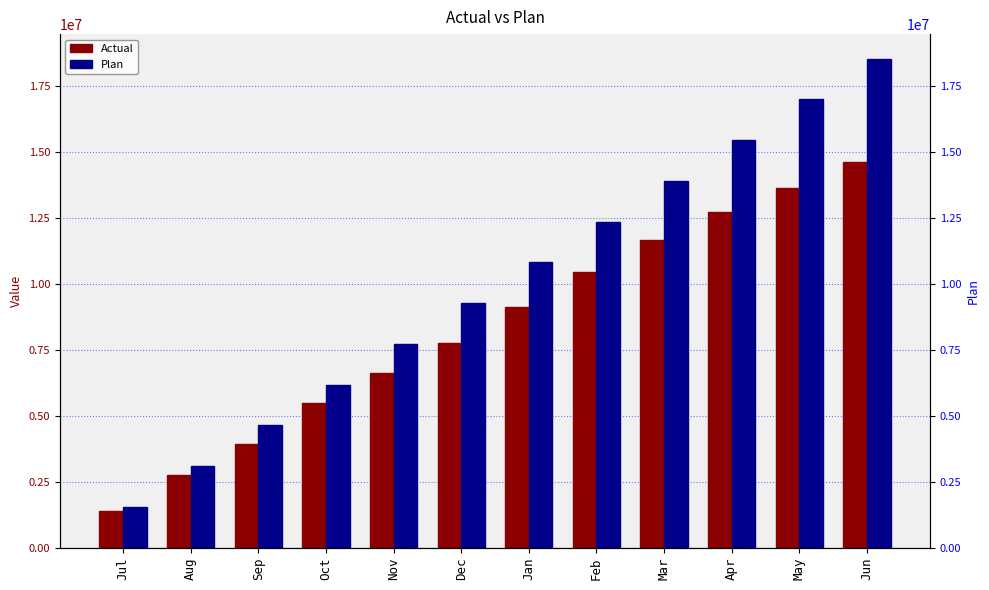

How many groups of bars are there?

12